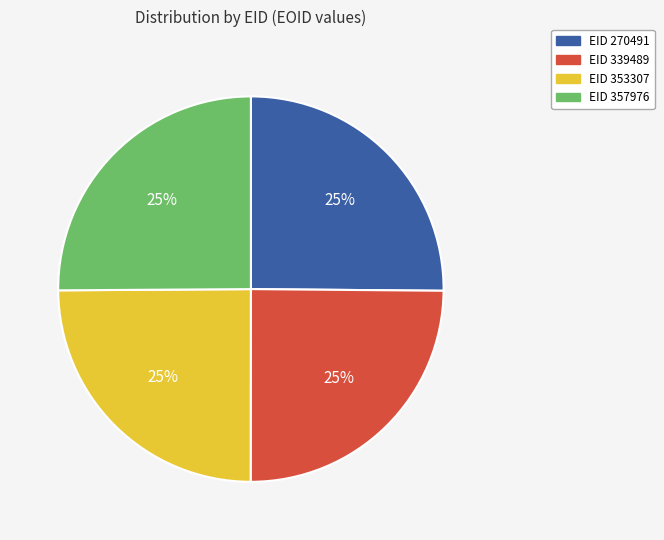

Is there a majority slice in this chart?

No